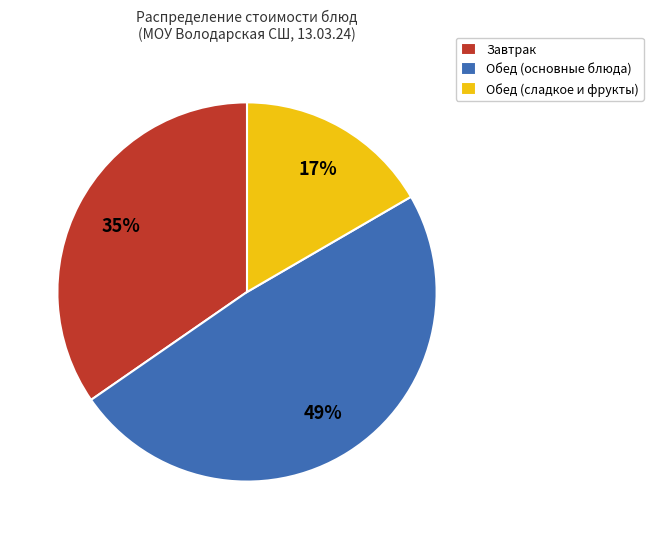

Rank the categories by value from highest to lowest.

Обед (основные блюда), Завтрак, Обед (сладкое и фрукты)